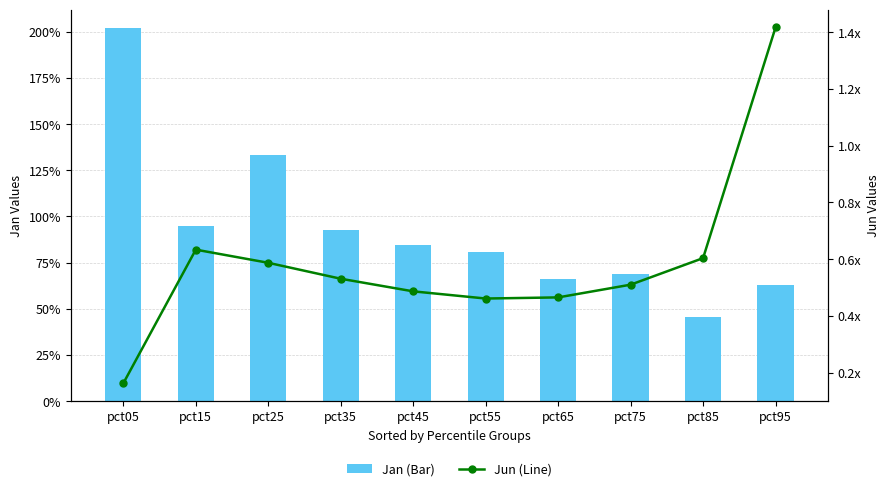

How many groups of bars are there?

10